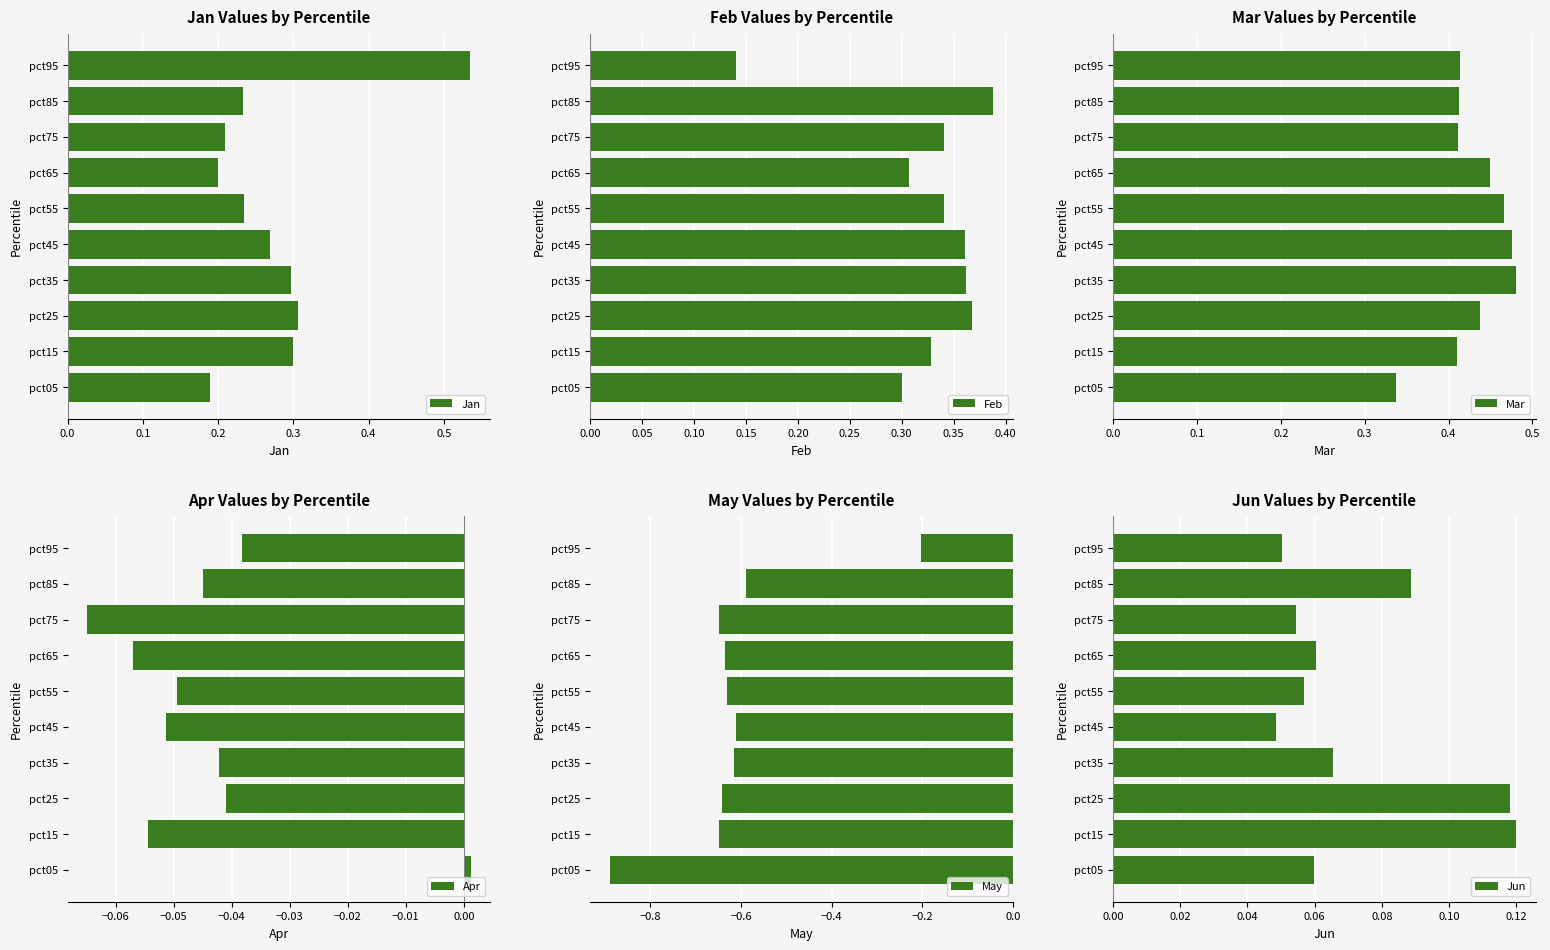

Reading right to left, extract all data points from this chart.

Jan: 0.5	0.2	0.2	0.2	0.2	0.3	0.3	0.3	0.3	0.2
Feb: 0.1	0.4	0.3	0.3	0.3	0.4	0.4	0.4	0.3	0.3
Mar: 0.4	0.4	0.4	0.4	0.5	0.5	0.5	0.4	0.4	0.3
Apr: -0.0	-0.0	-0.1	-0.1	-0.0	-0.1	-0.0	-0.0	-0.1	0.0
May: -0.2	-0.6	-0.6	-0.6	-0.6	-0.6	-0.6	-0.6	-0.6	-0.9
Jun: 0.1	0.1	0.1	0.1	0.1	0.0	0.1	0.1	0.1	0.1